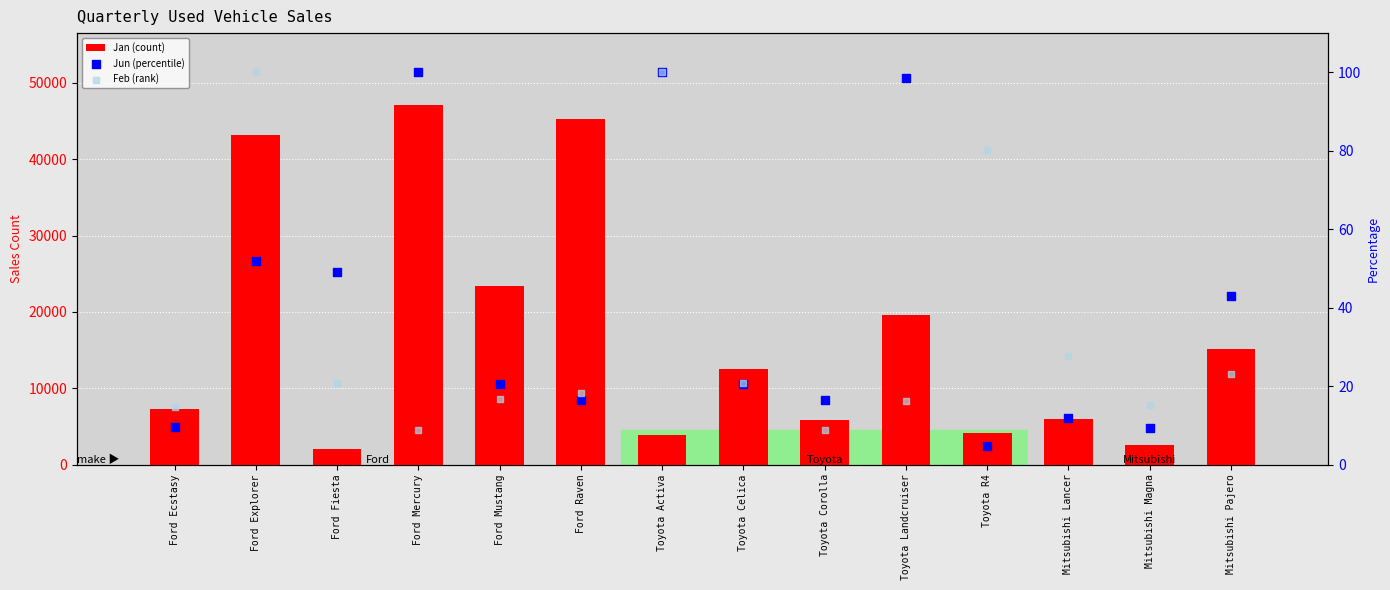

Which series contains the highest Y value?

Jan (count)